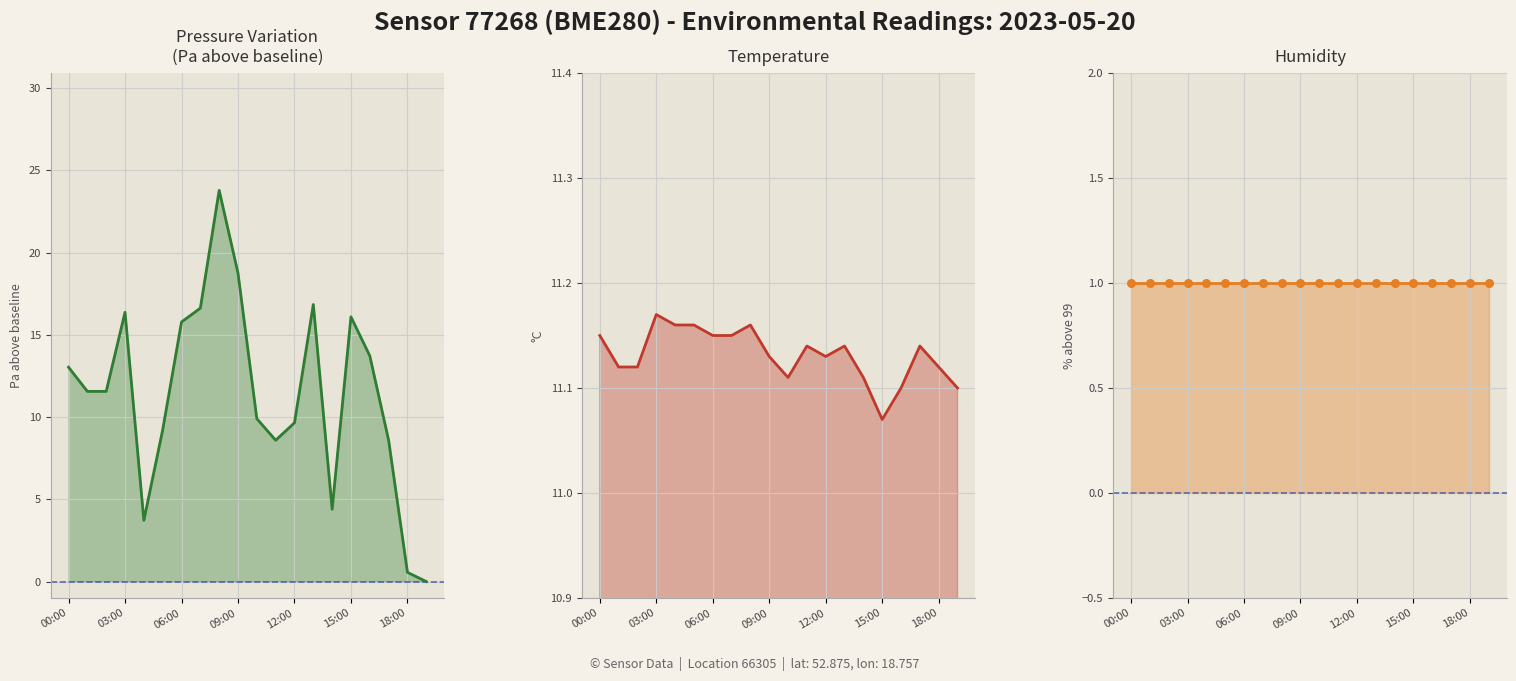

At which category is the sum across all series the highest?

8